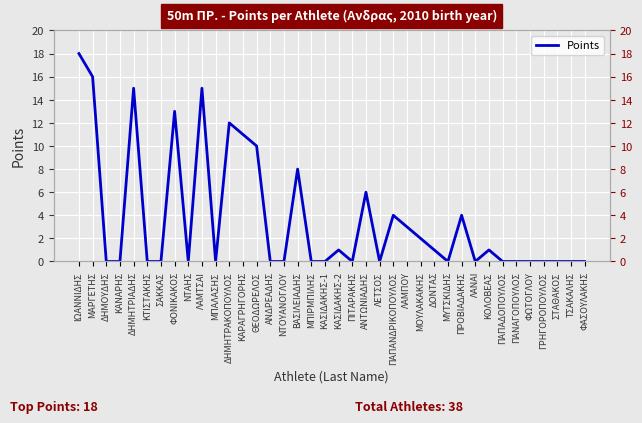

What is the value of the 20th point from the left?

1